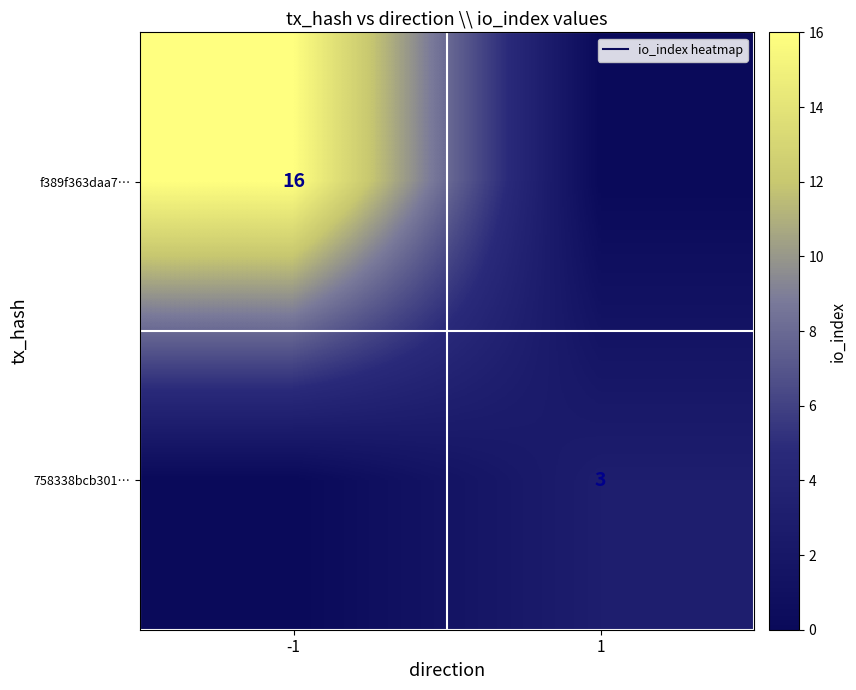

At which category is the sum across all series the highest?

-1